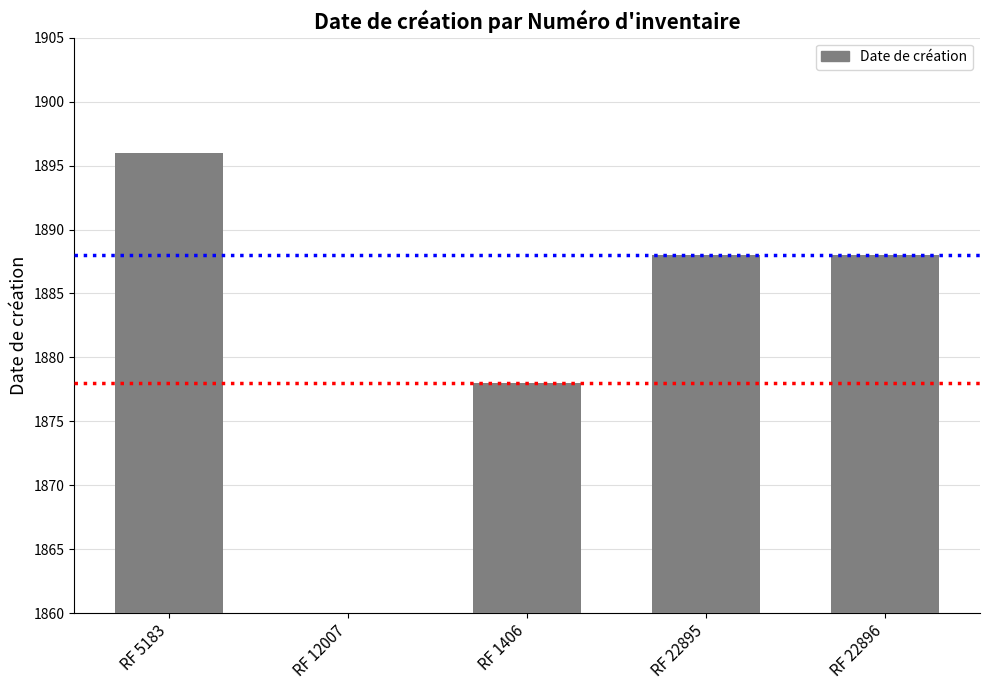

What position from the left is RF 22896?

5